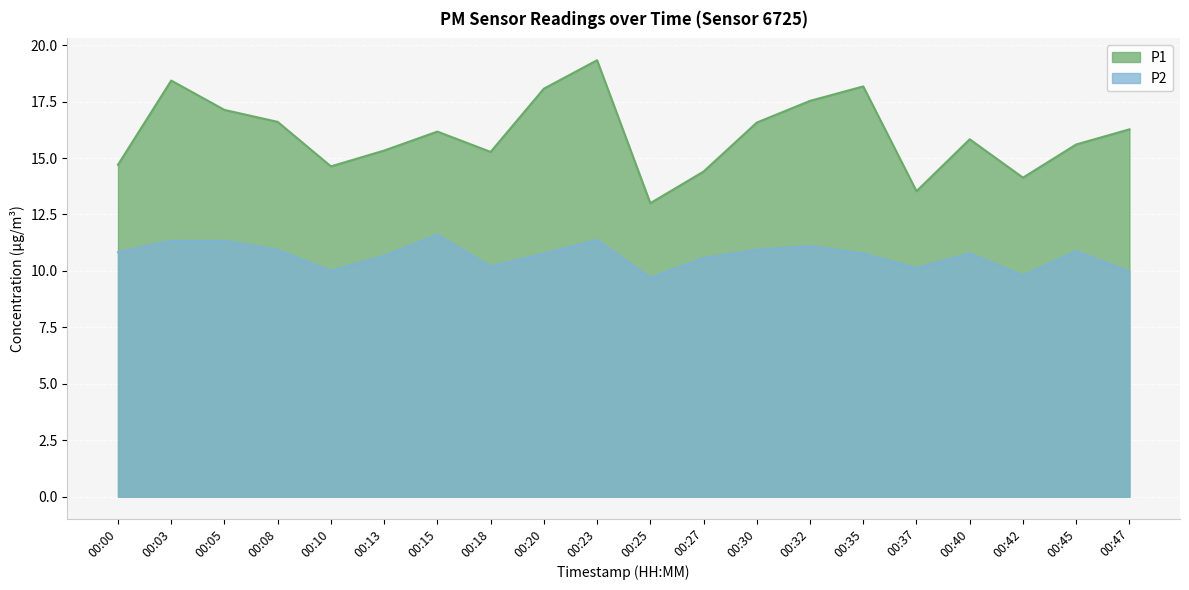

How many distinct data groups are displayed?

2